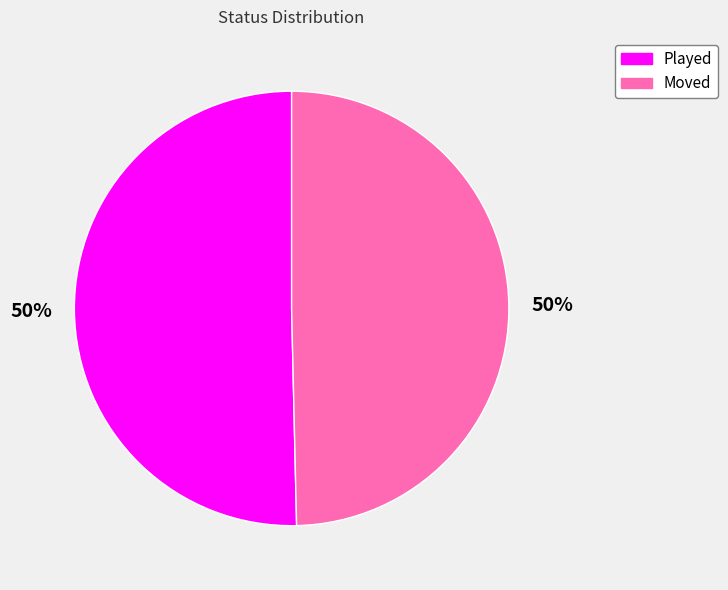

Do Moved and Played together represent more than half of the pie?

Yes